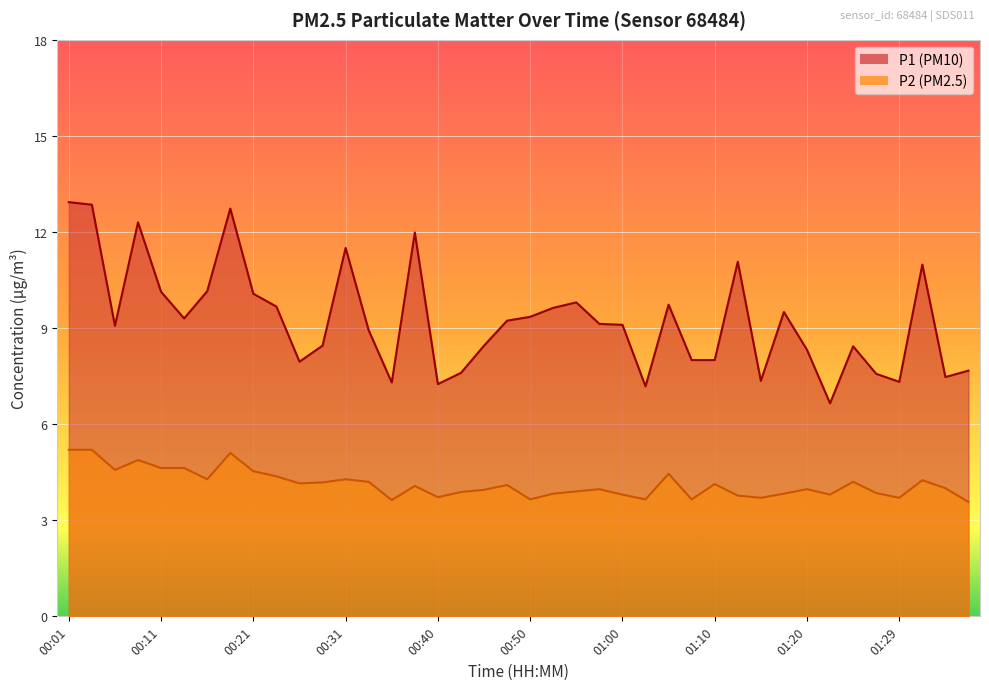

What is the difference between the second highest and second lowest values in the P2 series?

1.6